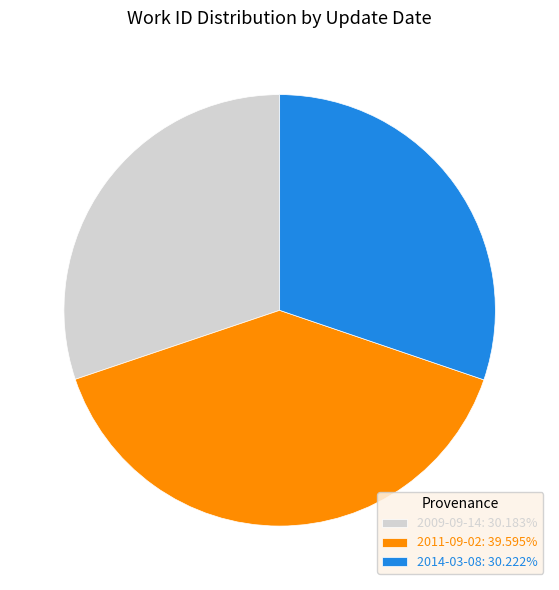

True or false: 2011-09-02 accounts for 29% of the total.

False